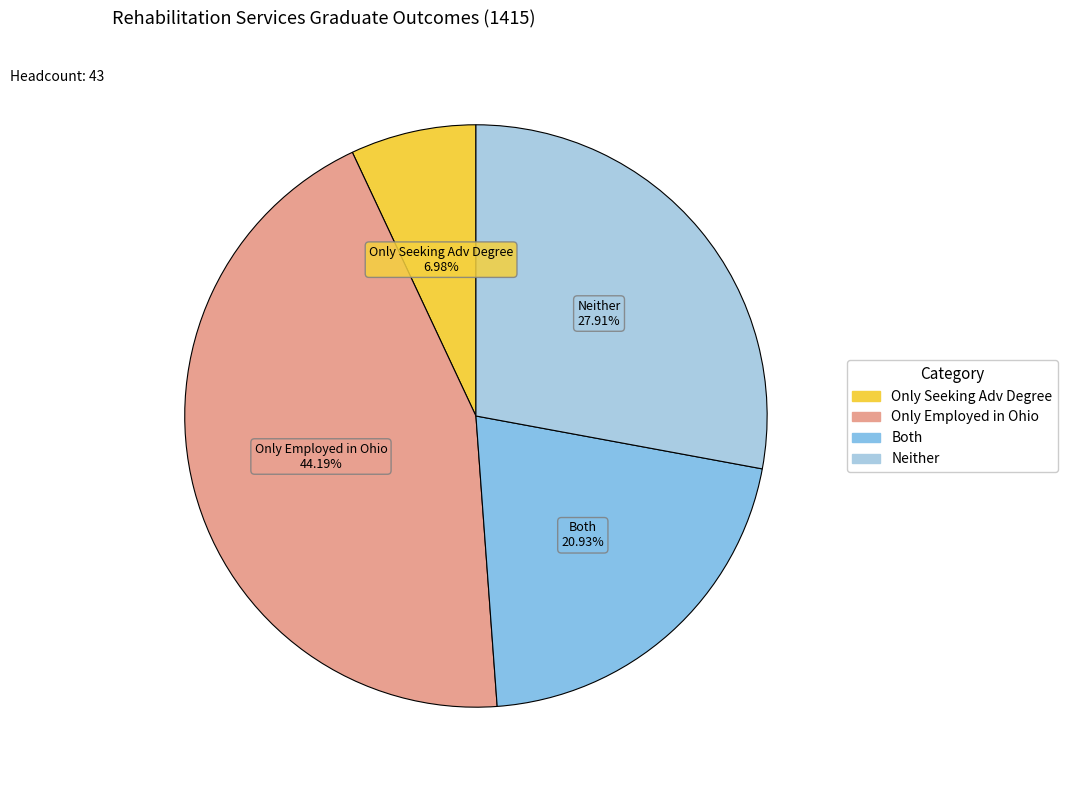

How many segments does this pie chart have?

4